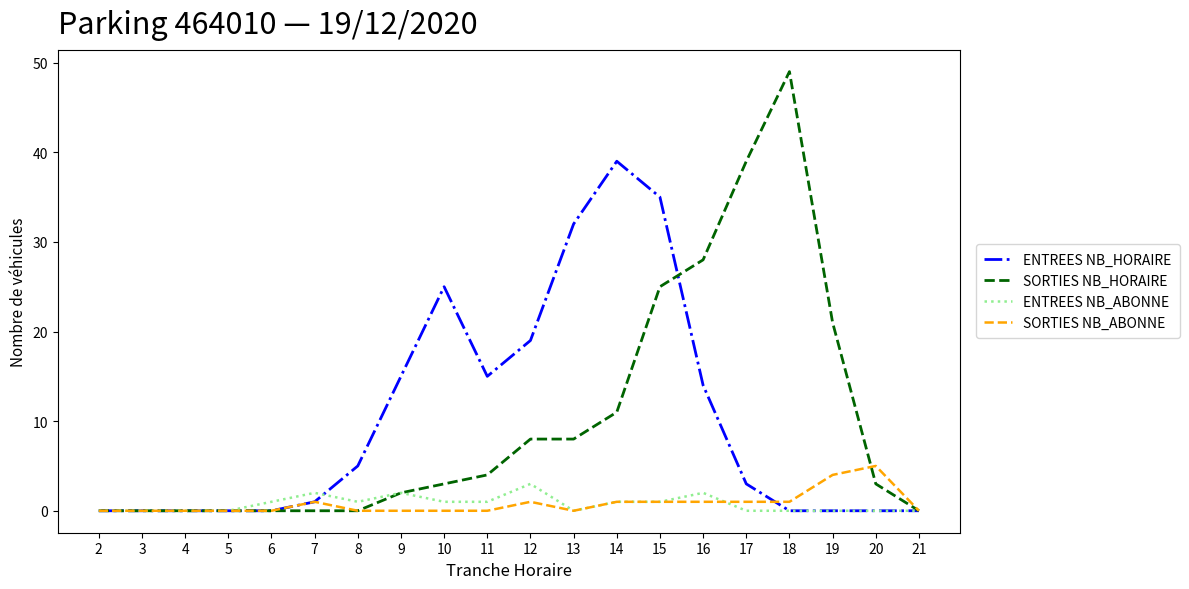

How many lines are shown in the chart?

4